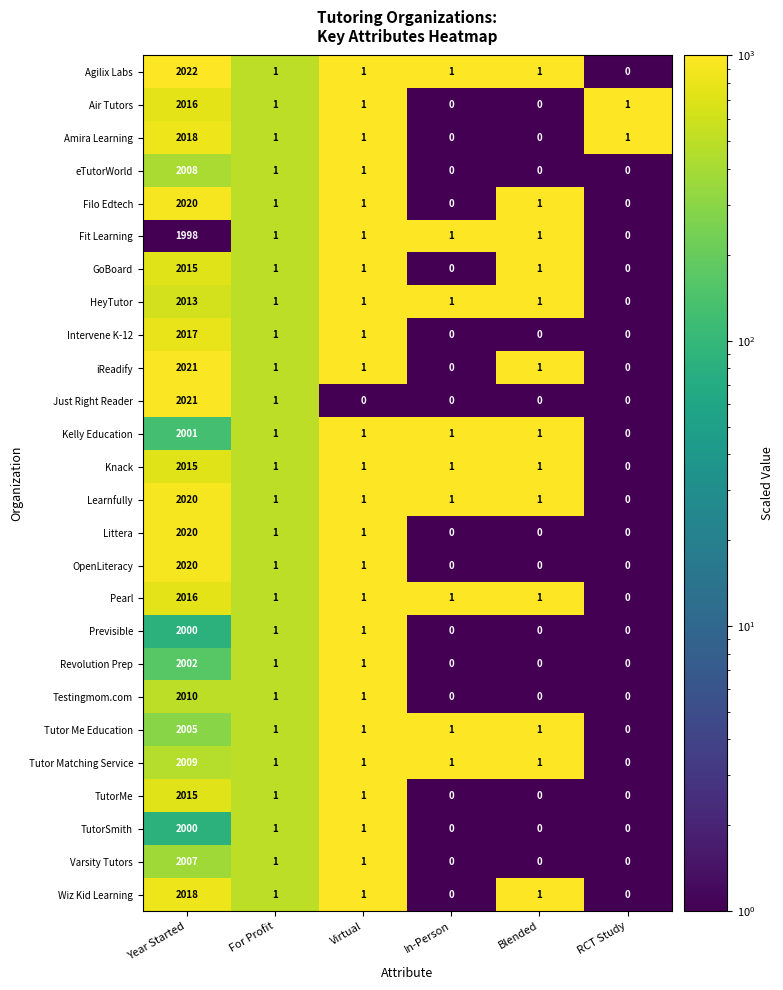

Which category has the lowest value across all series?

RCT Study